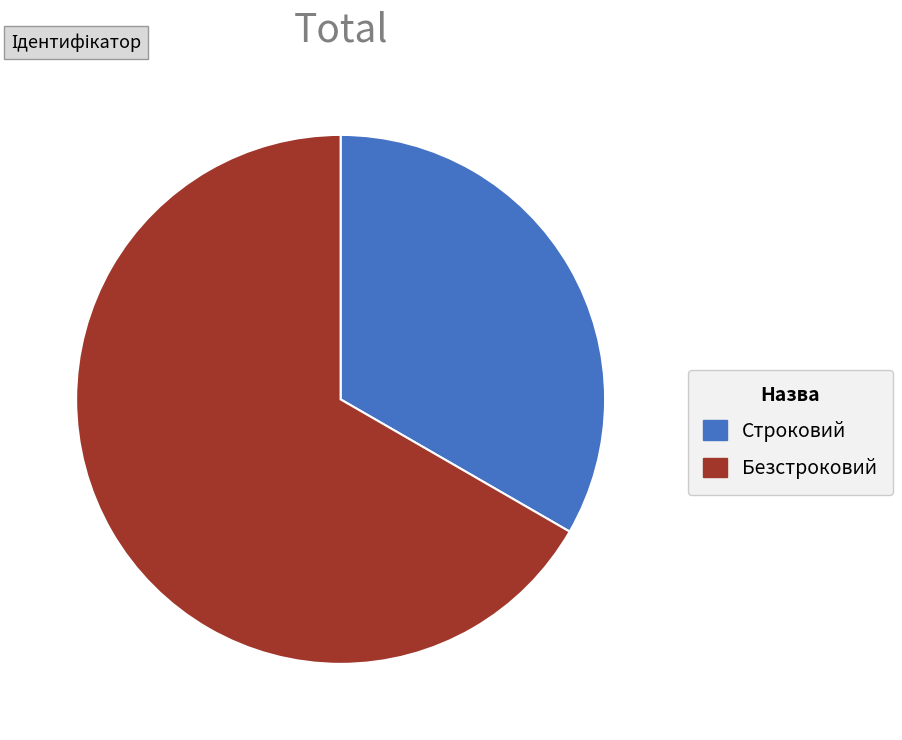

True or false: Строковий accounts for 33% of the total.

True